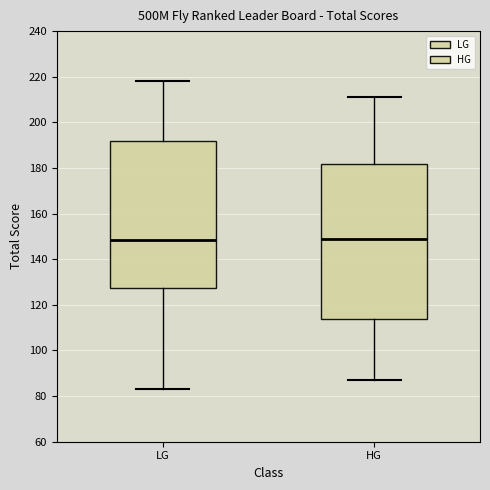

Which box is the tallest, from its lower edge to its upper edge?

HG